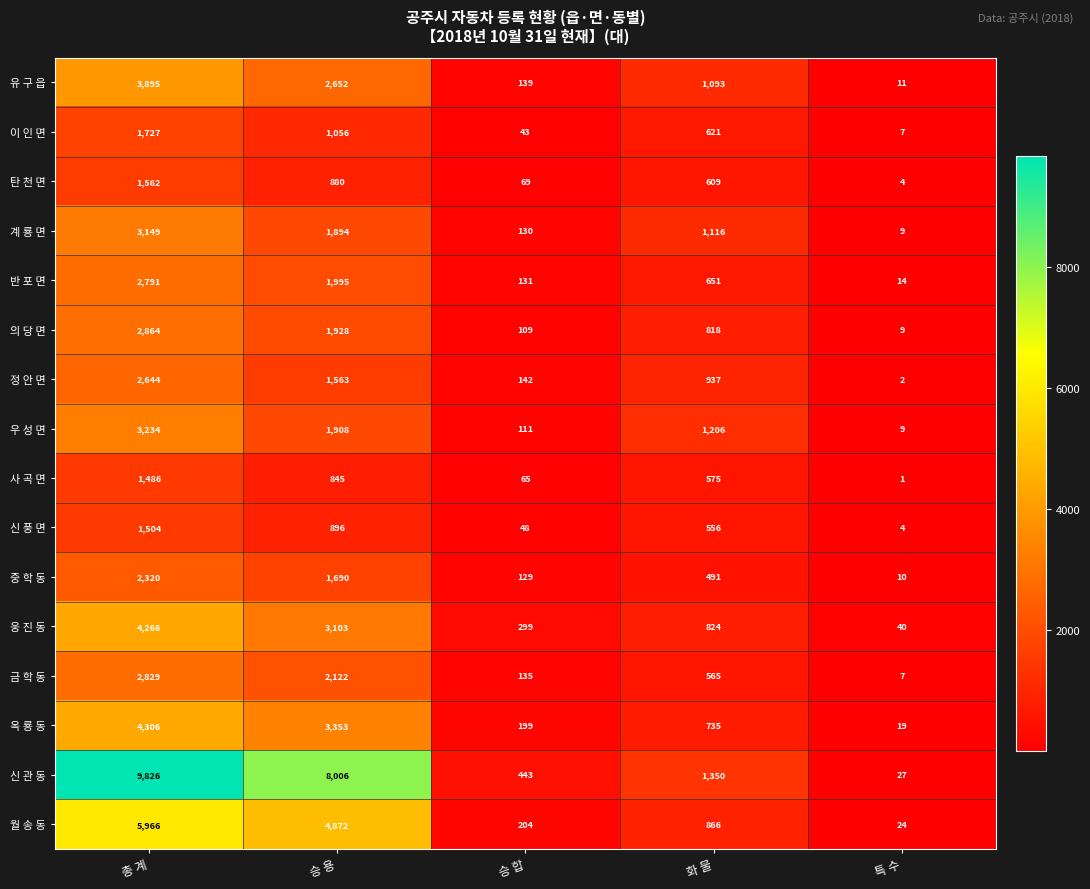

Count the number of categories in the chart.

5